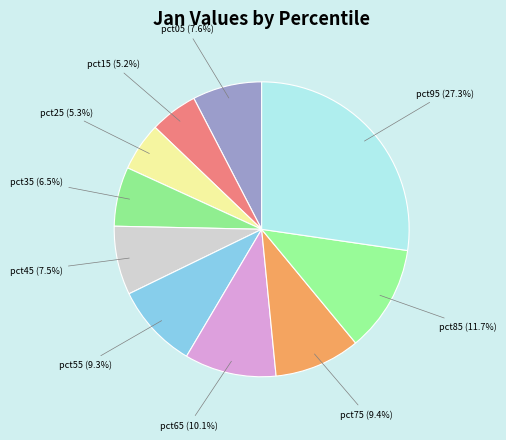

To the nearest percent, what percentage of the pie is pct25?

5%